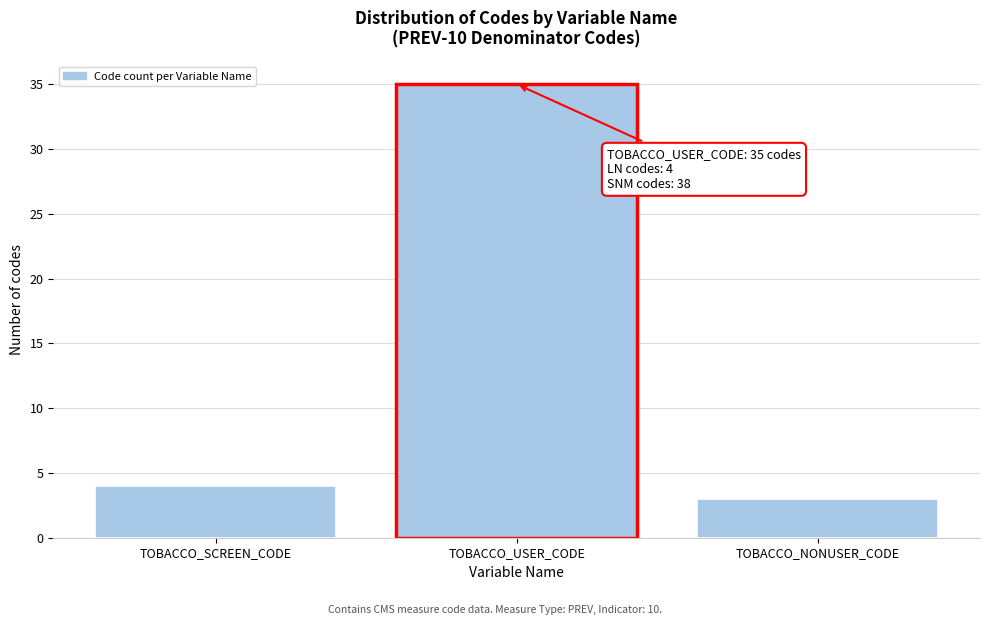

Reading left to right, list all the values displayed in this chart.

TOBACCO_SCREEN_CODE=4	TOBACCO_USER_CODE=35	TOBACCO_NONUSER_CODE=3